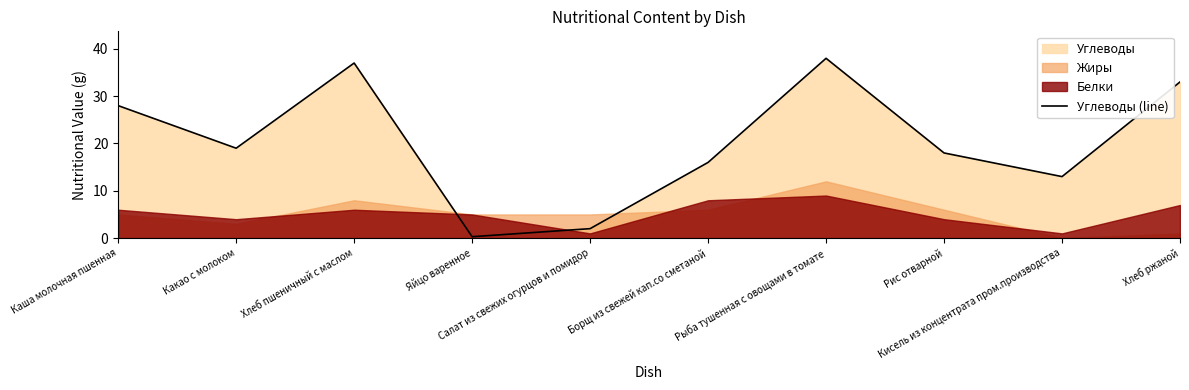

Rank the categories by value from lowest to highest.

Яйцо варенное, Салат из свежих огурцов и помидор, Кисель из концентрата пром.производства, Борщ из свежей кап.со сметаной, Рис отварной, Какао с молоком, Каша молочная пшенная, Хлеб ржаной, Хлеб пшеничный с маслом, Рыба тушенная с овощами в томате